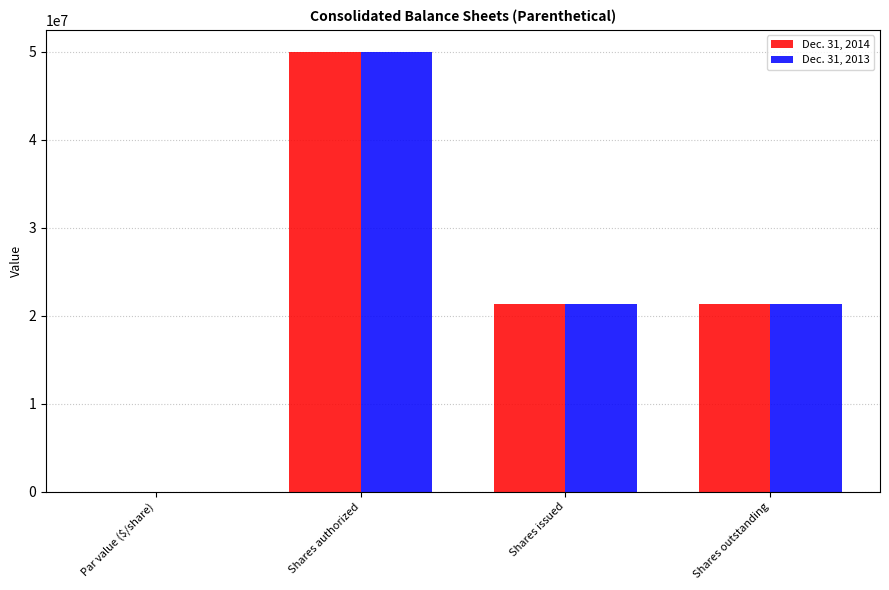

At which label does Dec. 31, 2014 first exceed 21352297?

Shares authorized